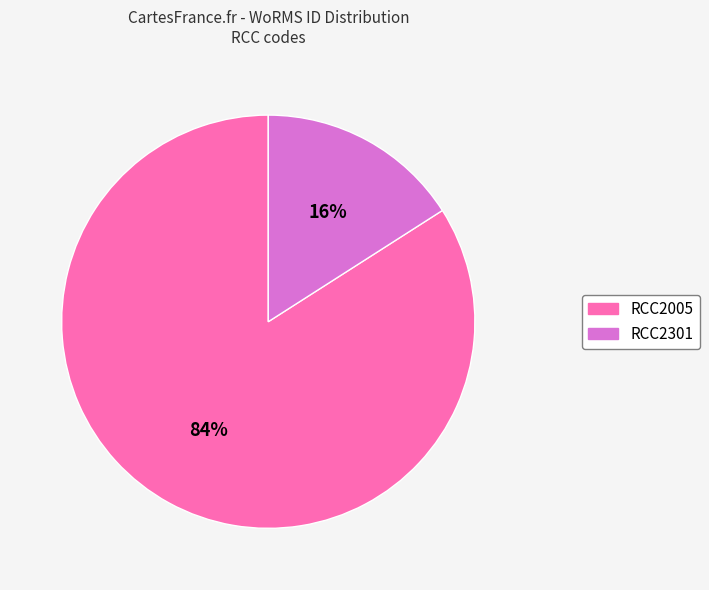

True or false: RCC2005 accounts for 84% of the total.

True